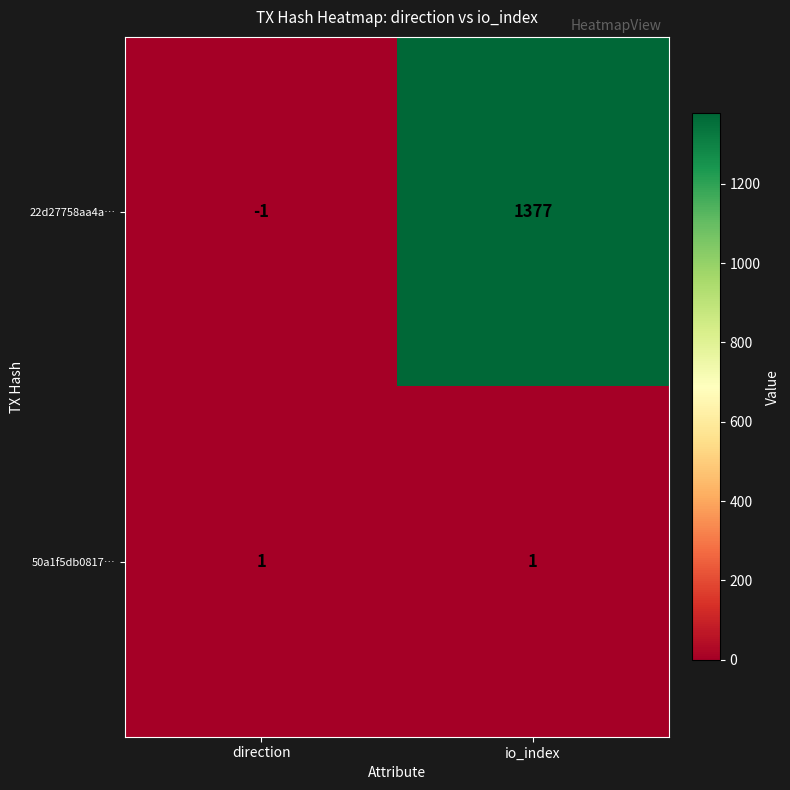

Which label corresponds to the smallest value in the chart?

direction